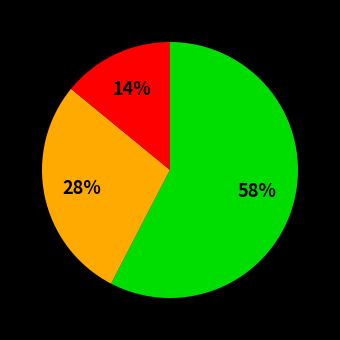

To the nearest percent, what is the difference between the largest and smallest slice percentages?

44%